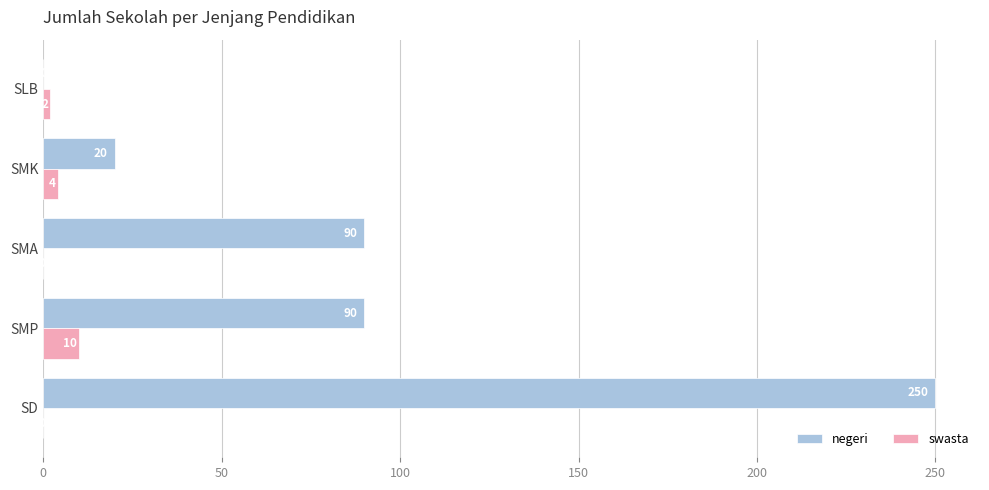

Between SMP and SLB, which series saw the biggest shift?

negeri